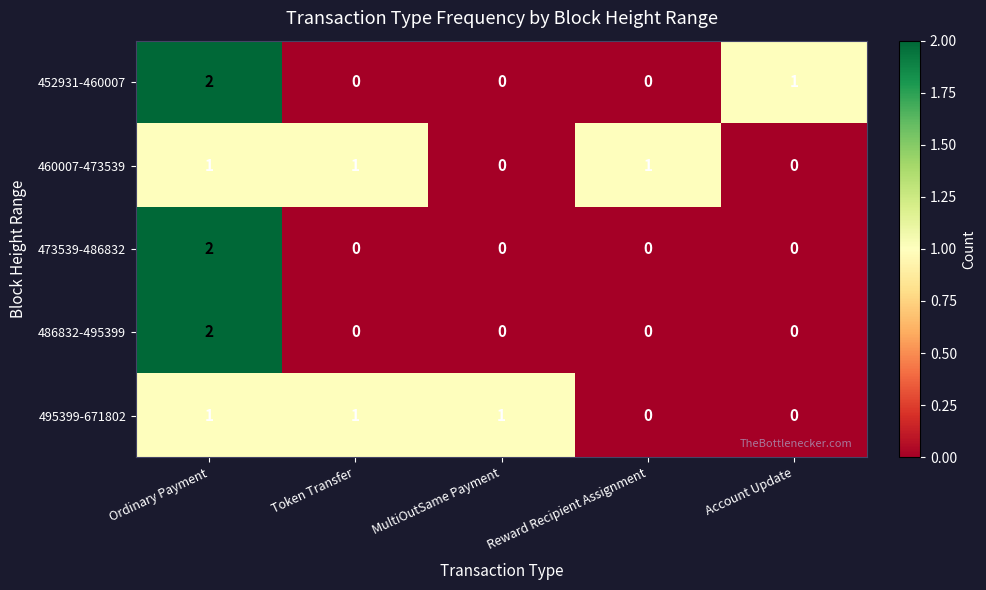

Which category has the highest value in the 473539-486832 series?

Ordinary Payment